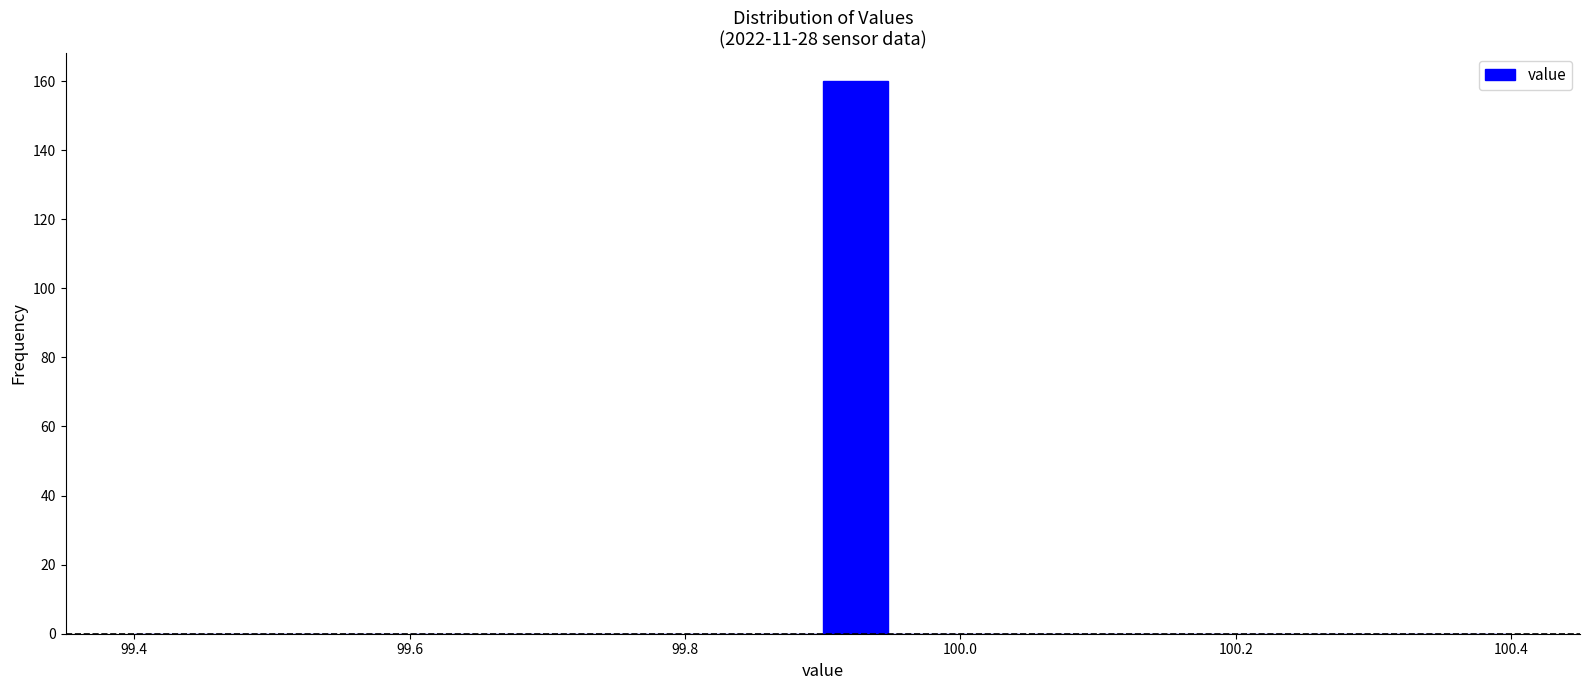

Read against the x-axis, roughly where is the centre of the tallest bar?

99.92